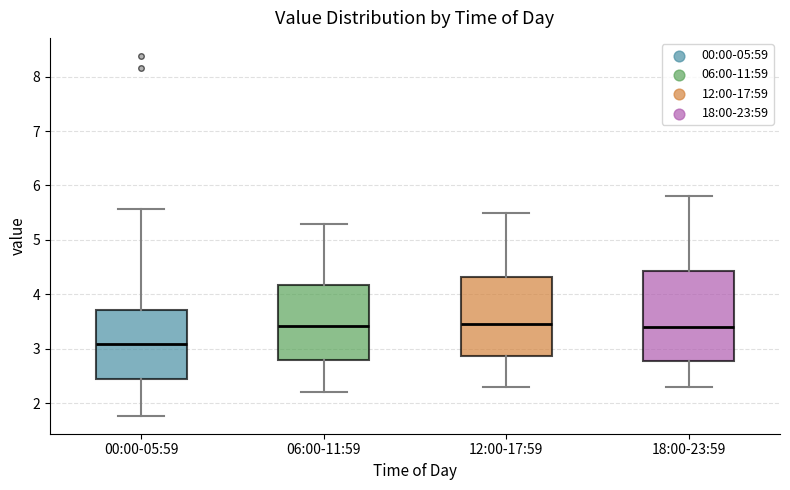

Where is the upper edge of the box for 12:00-17:59 on the y-axis? The values are not printed on the chart, so give them approximately, as read against the axis.

4.3